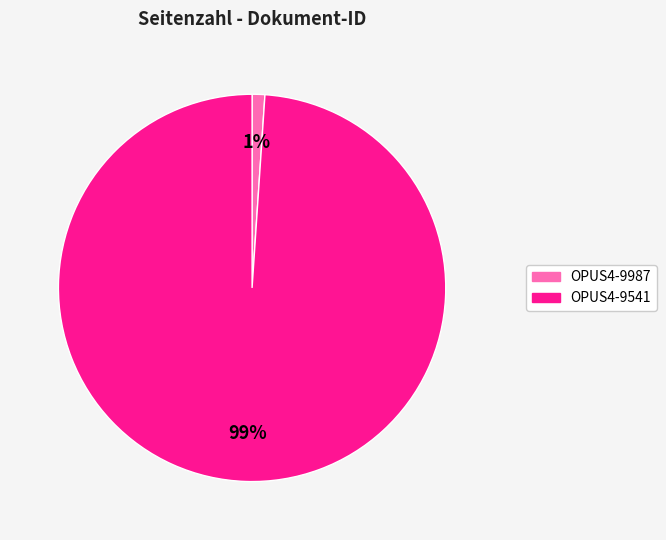

Rank the categories by value from highest to lowest.

OPUS4-9541, OPUS4-9987